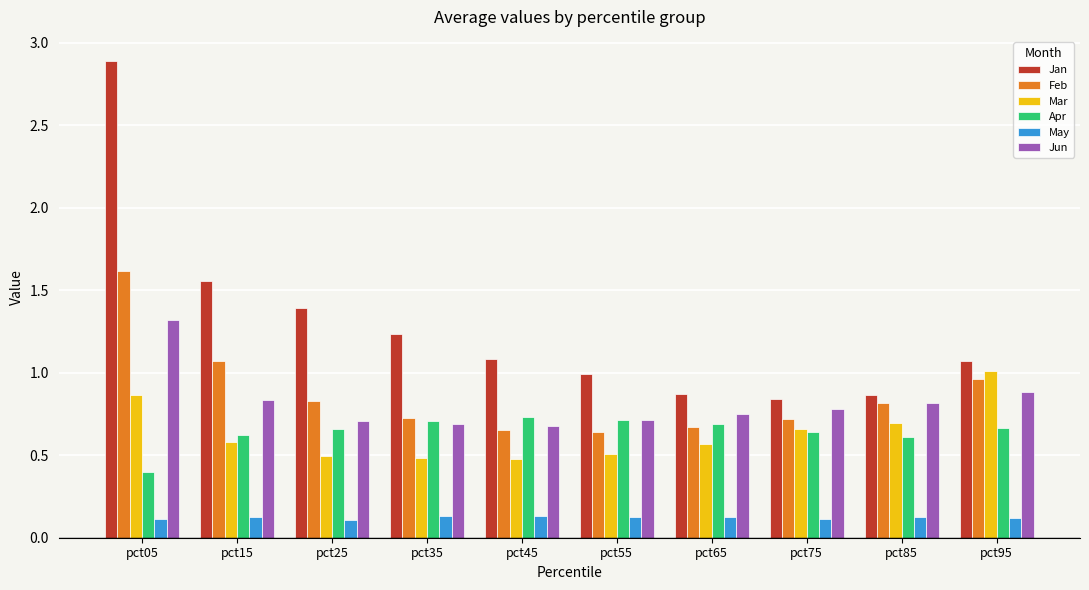

At which label does Feb reach its peak?

pct05